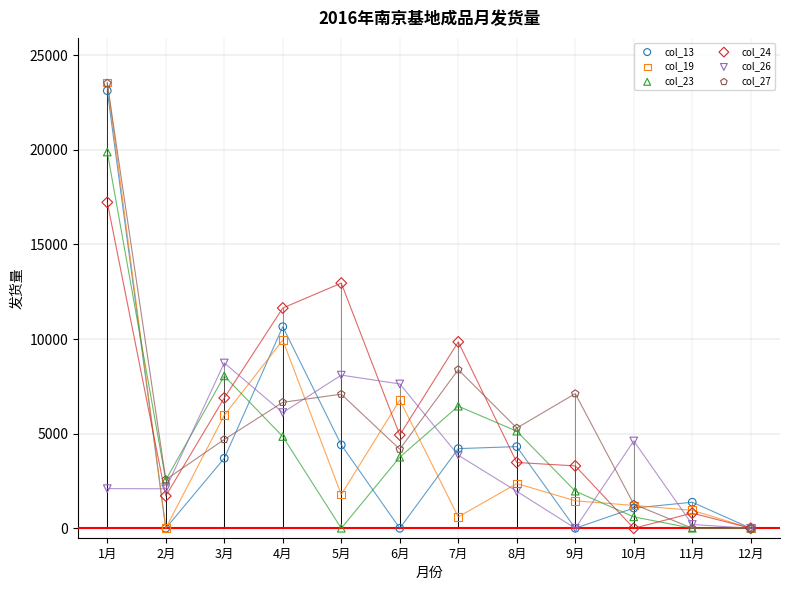

What are all the series names shown in the legend?

col_13, col_19, col_23, col_24, col_26, col_27